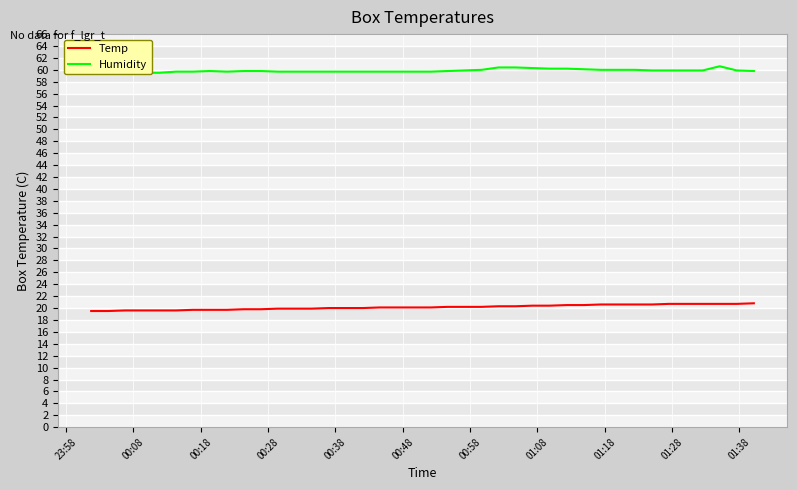

What is the lowest value of the Temp series?

19.5